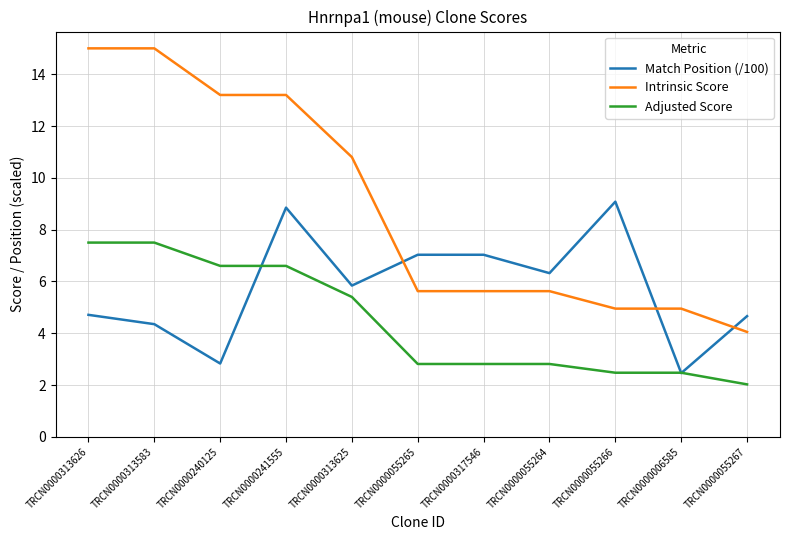

What is the sum of all Adjusted Score values?

49.0